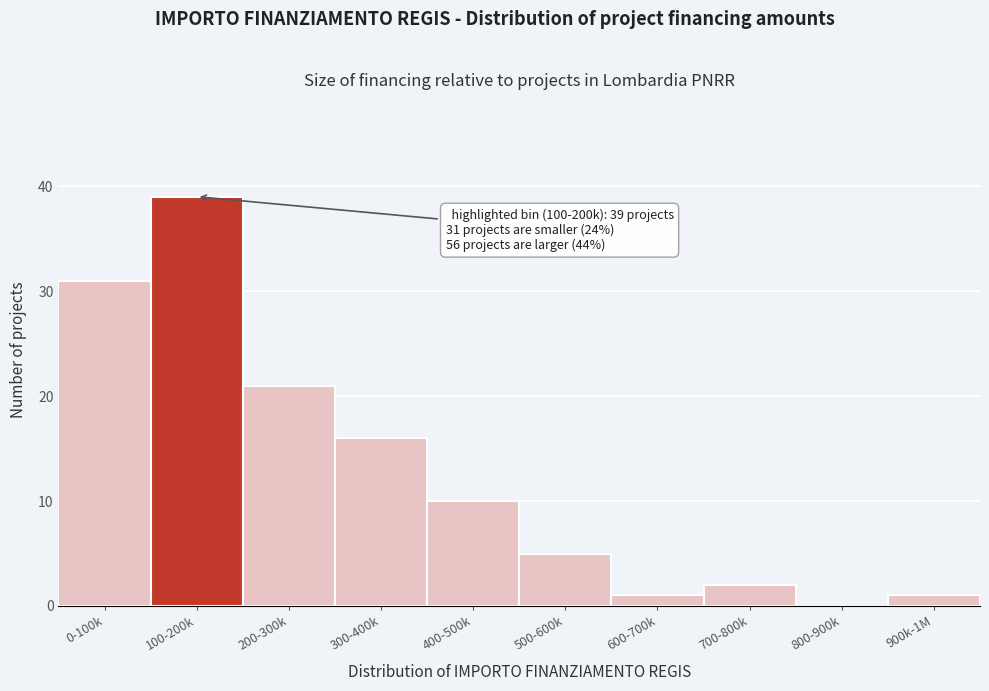

Reading left to right, extract all data points from this chart.

0-100k=31	100-200k=39	200-300k=21	300-400k=16	400-500k=10	500-600k=5	600-700k=1	700-800k=2	800-900k=0	900k-1M=1